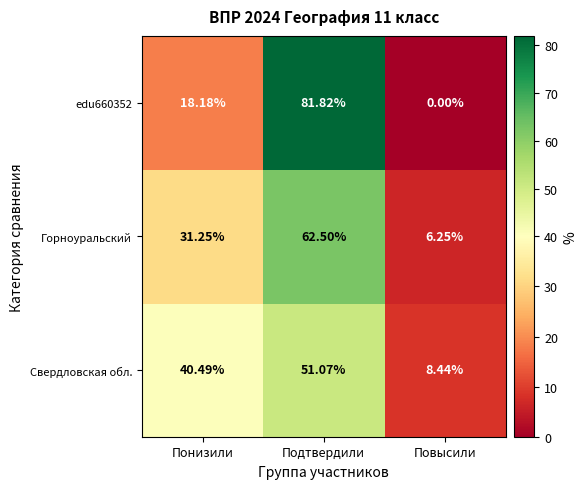

Which label corresponds to the largest value in the chart?

Подтвердили